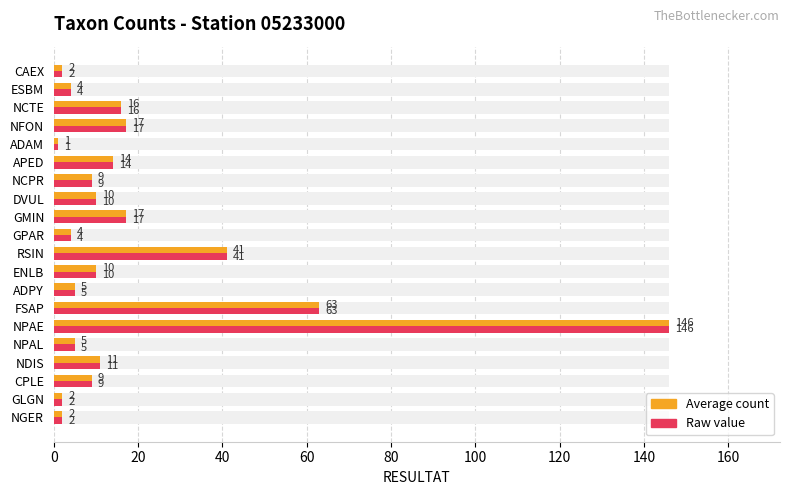

Reading left to right, extract all data points from this chart.

RESULTAT (count): 2	2	9	11	5	146	63	5	10	41	4	17	10	9	14	1	17	16	4	2
RESULTAT (value): 2	2	9	11	5	146	63	5	10	41	4	17	10	9	14	1	17	16	4	2